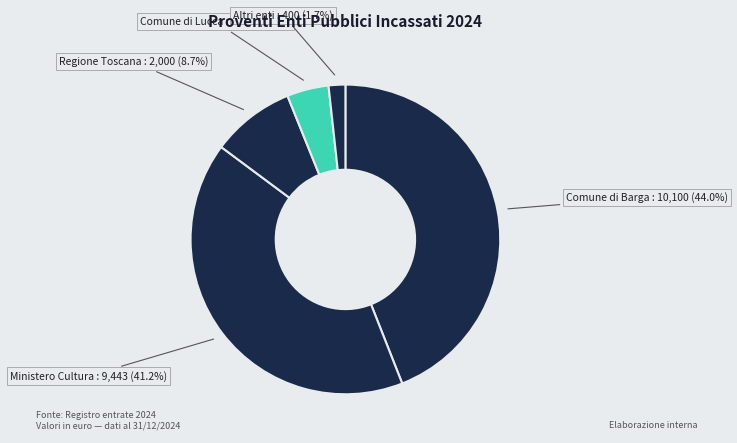

Which category has the biggest portion of the pie?

Comune di Barga